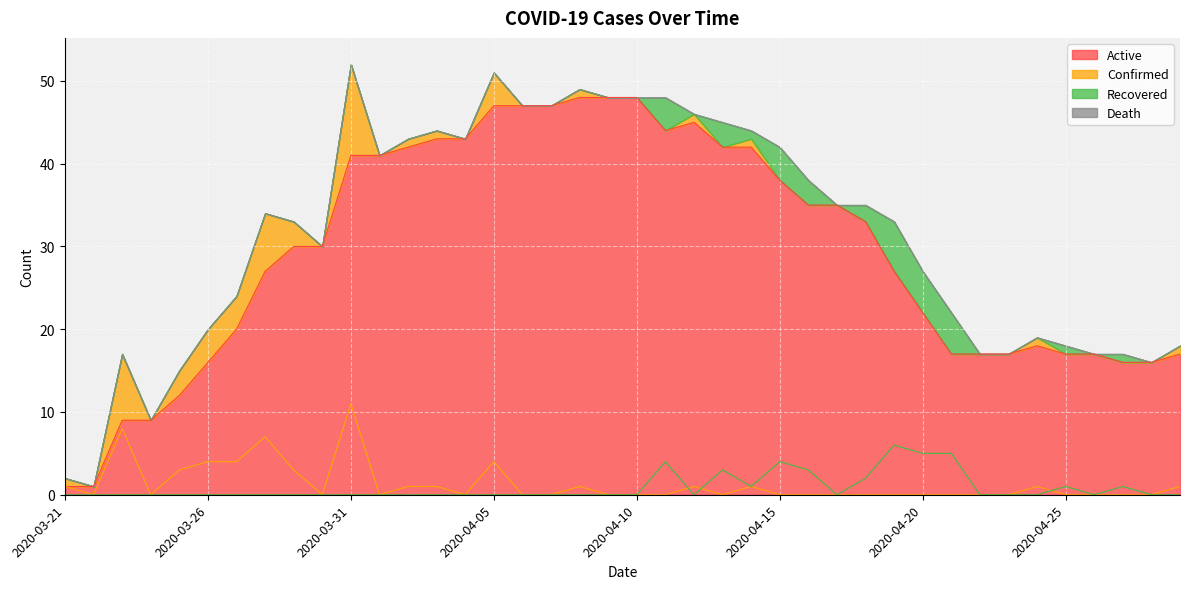

At which category does the chart reach its minimum across all series?

2020-04-06